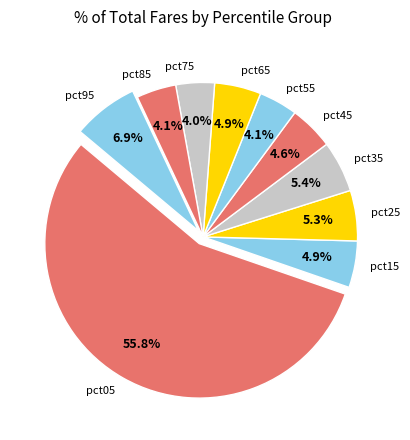

How many segments does this pie chart have?

10